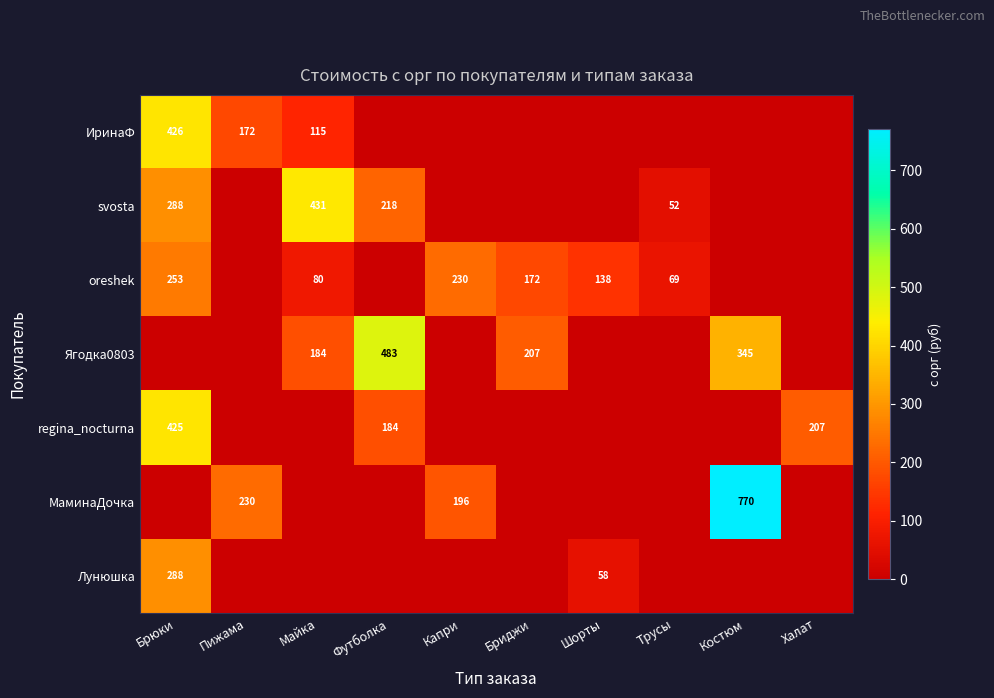

What is the difference between the svosta values at Футболка and Майка?

213